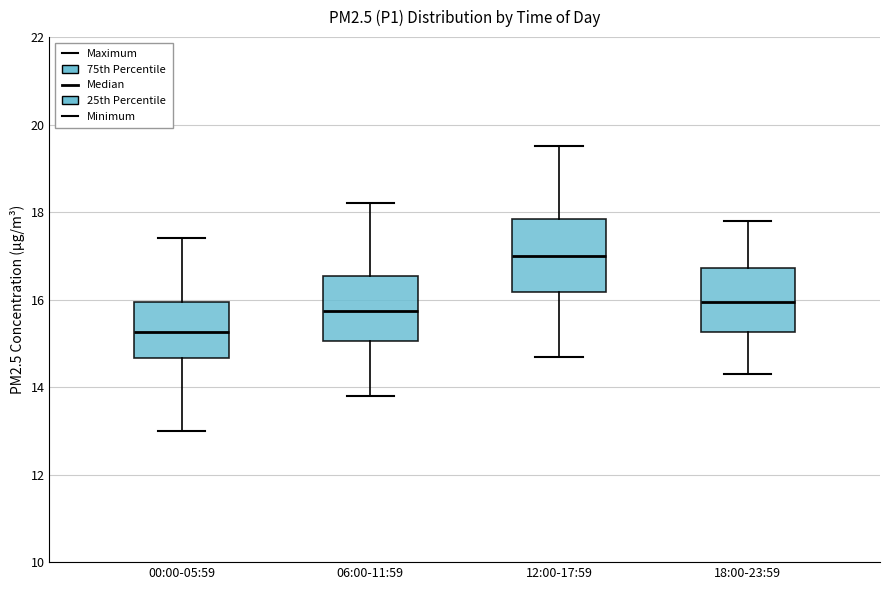

Which box has the highest median line?

12:00-17:59